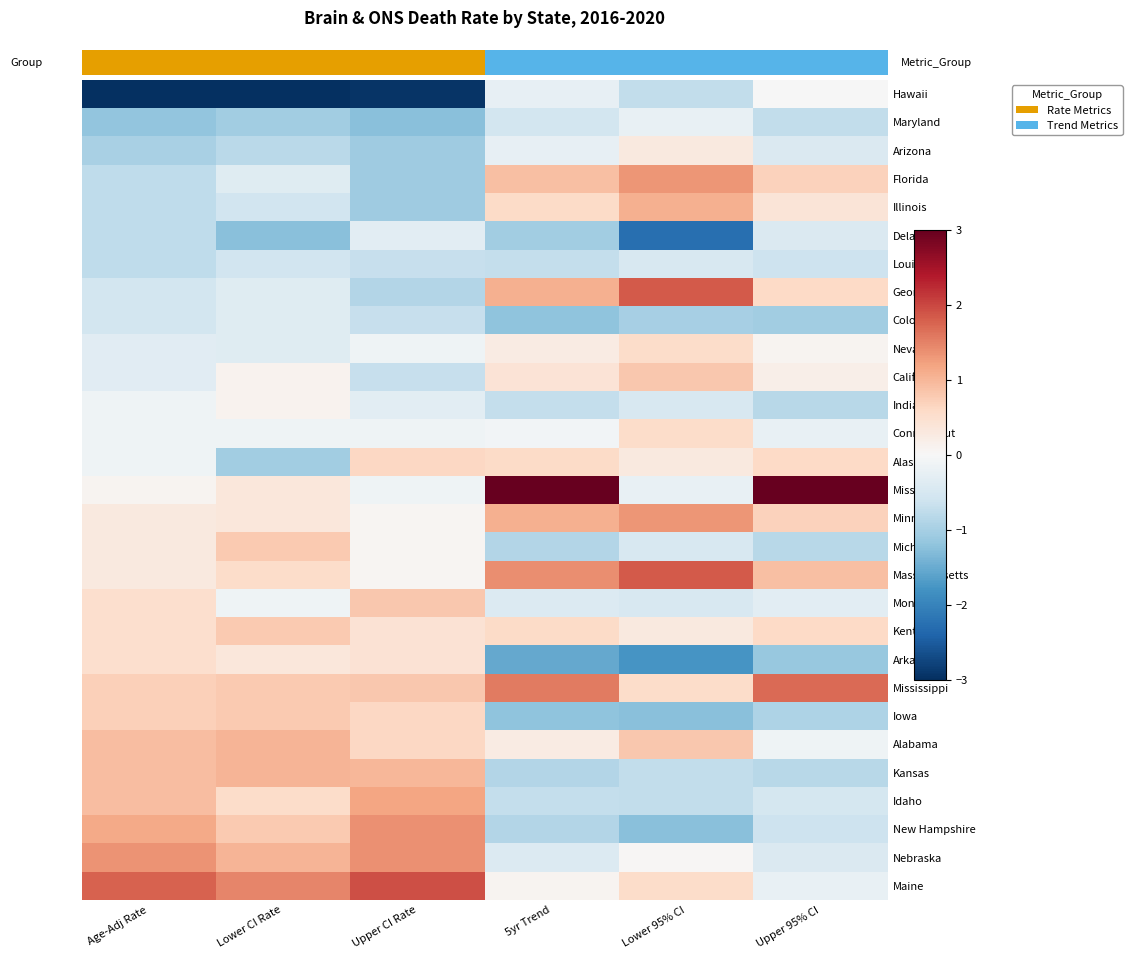

Rank the series by their maximum value, from lowest to highest.

Louisiana, Colorado, Delaware, Maryland, Hawaii, Indiana, Arizona, Arkansas, Nevada, Connecticut, Alaska, Michigan, Kentucky, Iowa, California, Montana, Alabama, Kansas, Illinois, Idaho, Florida, Minnesota, New Hampshire, Nebraska, Mississippi, Georgia, Massachusetts, Maine, Missouri